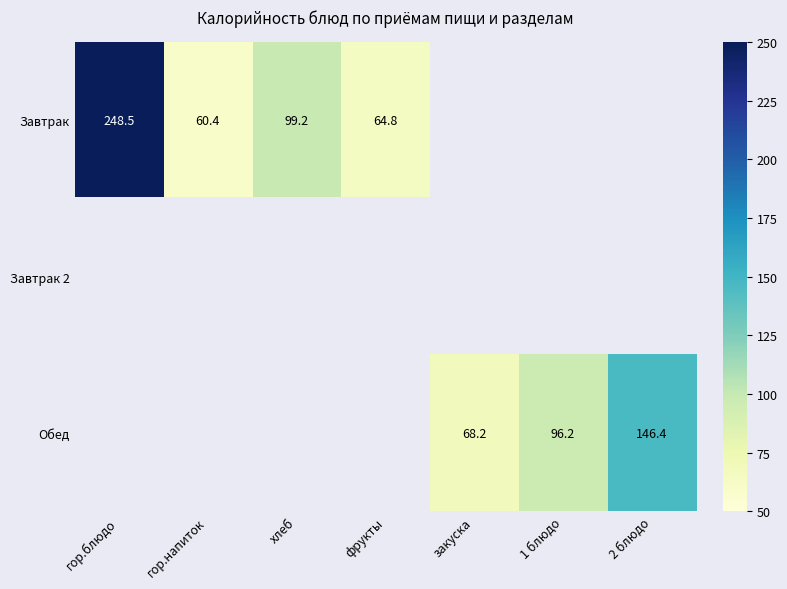

The value of Обед at 2 блюдо is 91.4. True or false?

False